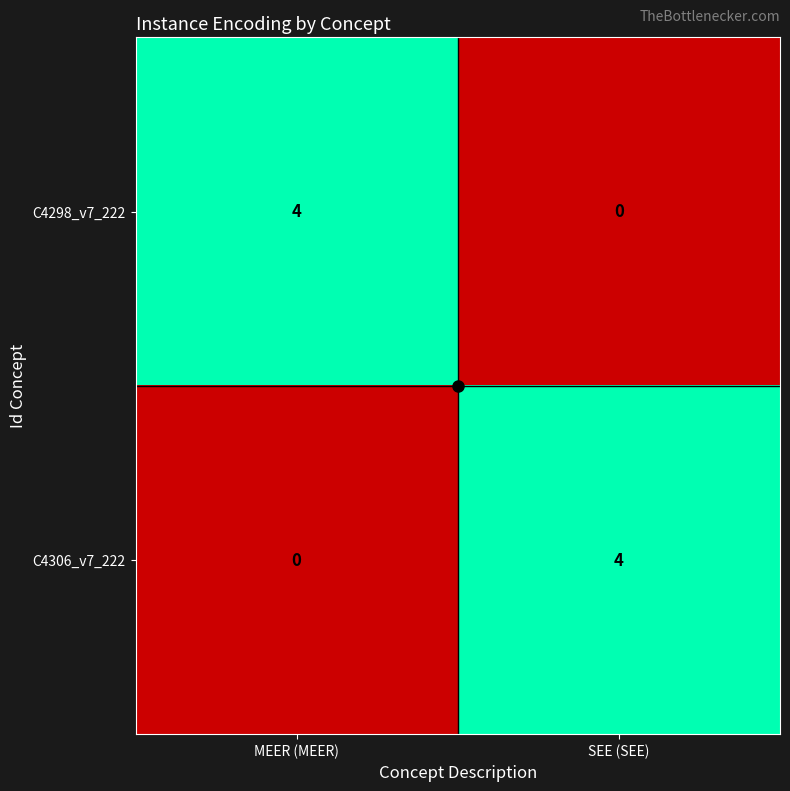

What is the total value across all series at MEER (MEER)?

4